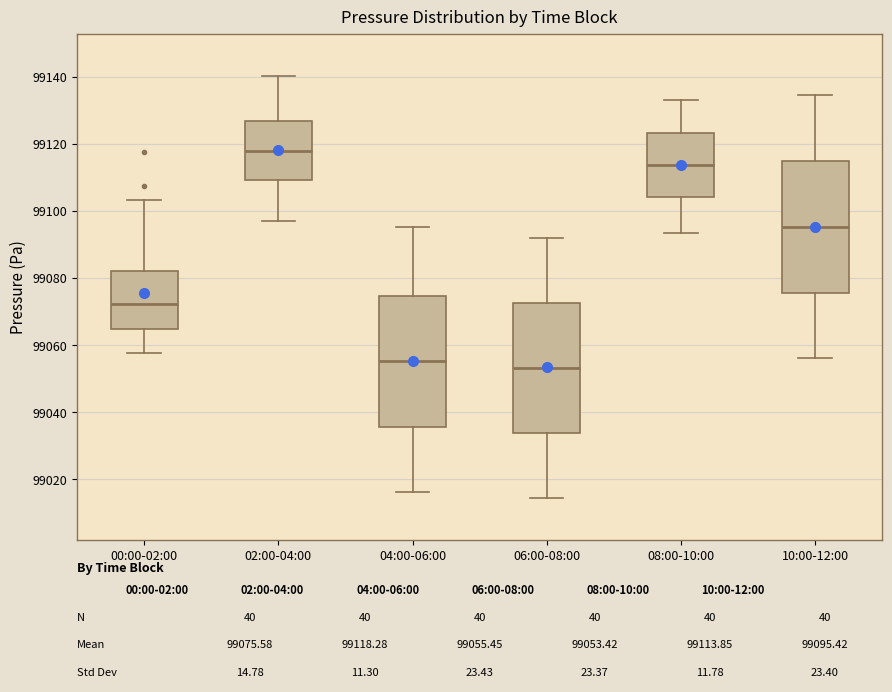

Where does the median line of the box for 04:00-06:00 sit on the y-axis? The values are not printed on the chart, so give them approximately, as read against the axis.

99056